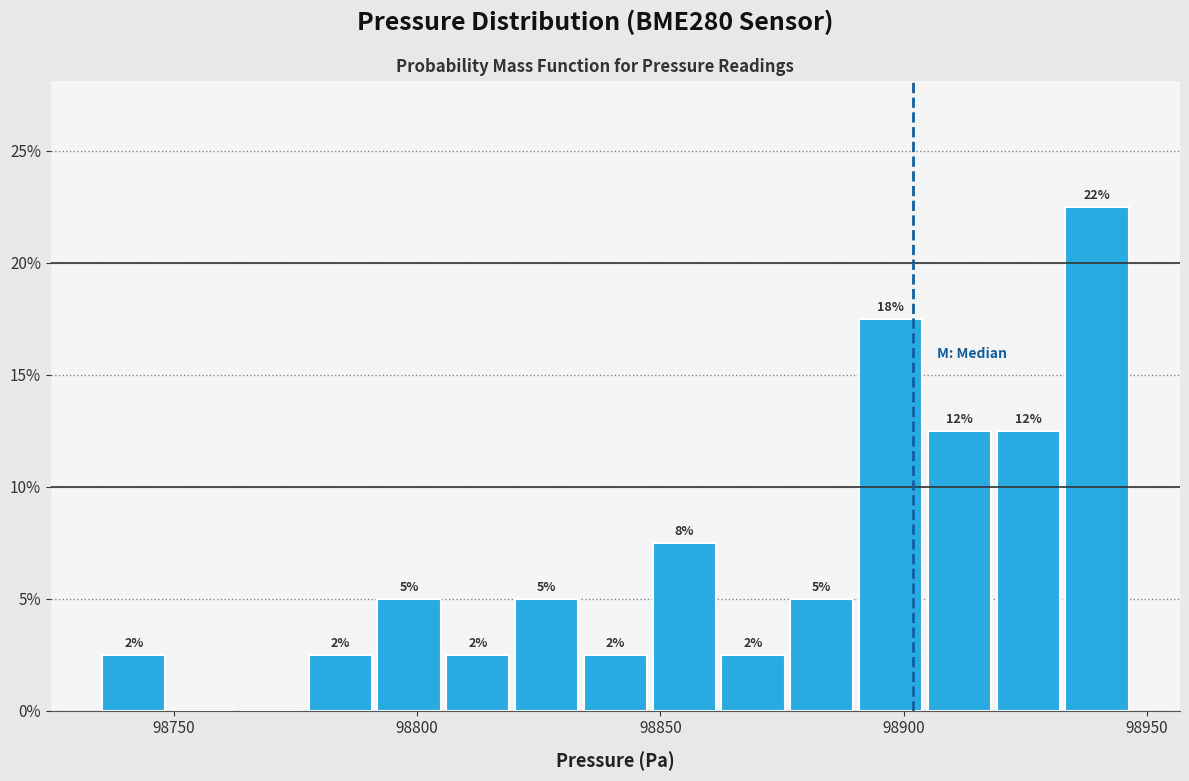

Around what value on the x-axis is the tallest bar? Give the approximate position of its centre, as read against the axis.

98940